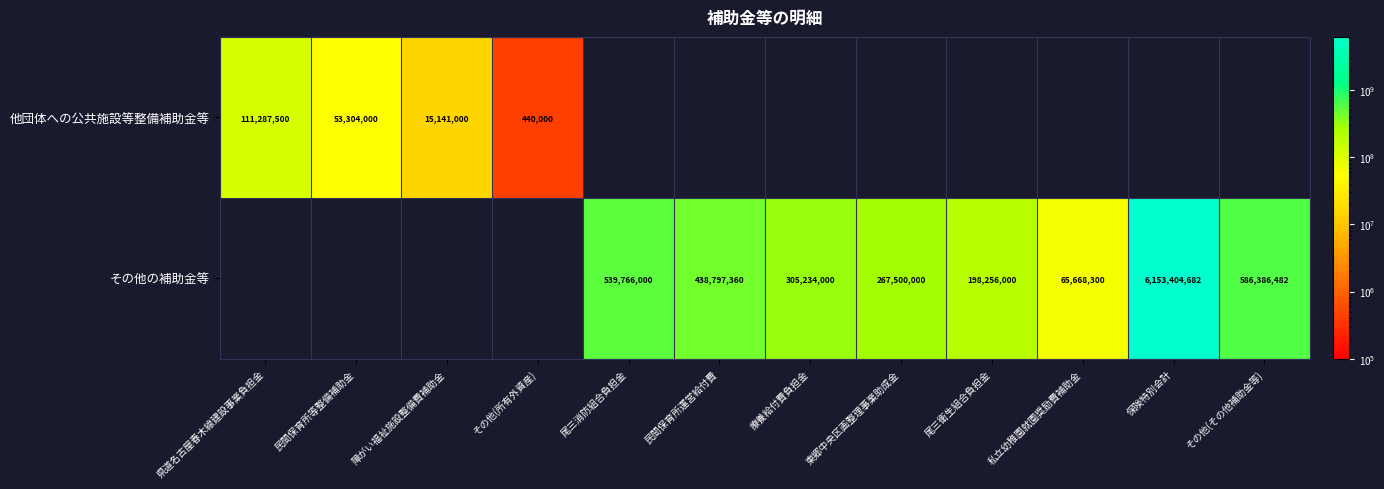

Is it true that 他団体への公共施設等整備補助金等 equals 20066329 at 障がい福祉施設整備費補助金?

False